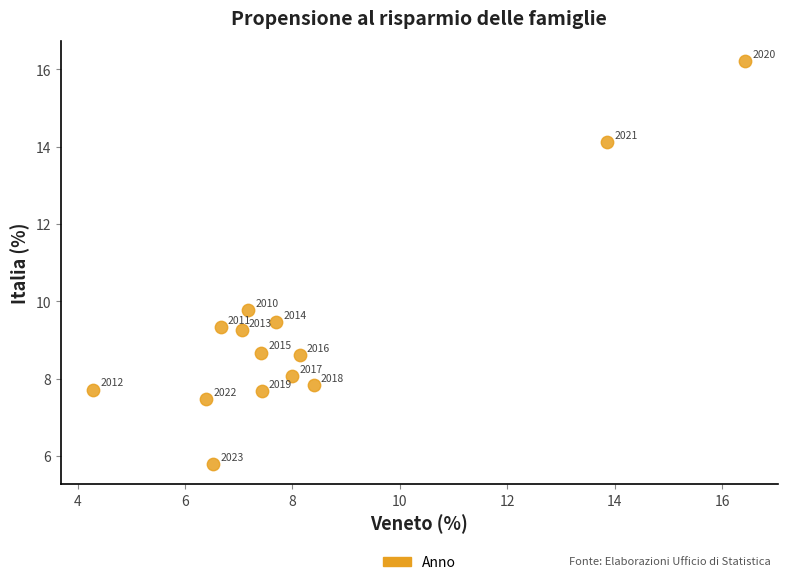

What Y value in the scatter plot is closest to 11?

9.8